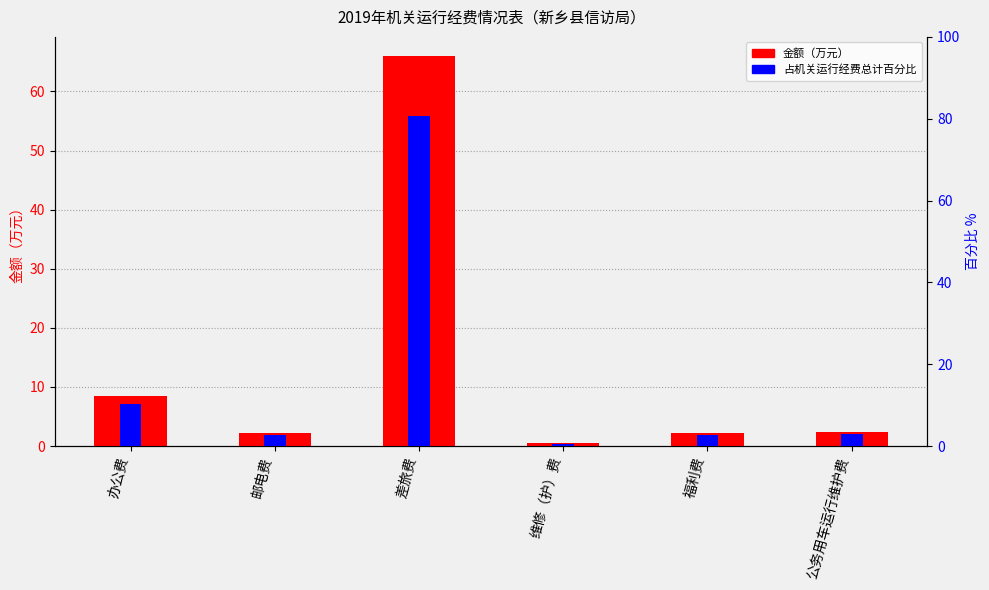

Which series has the largest range (max minus min)?

占总计百分比